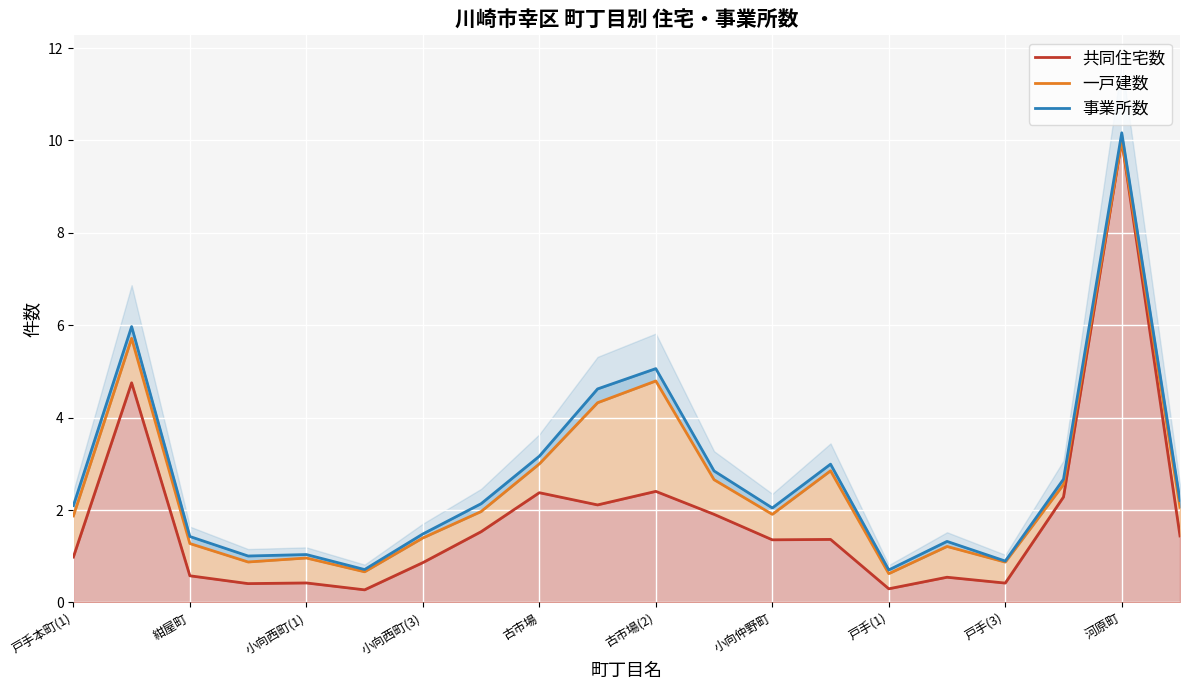

What is the label of the 1st point from the left?

戸手本町(1)